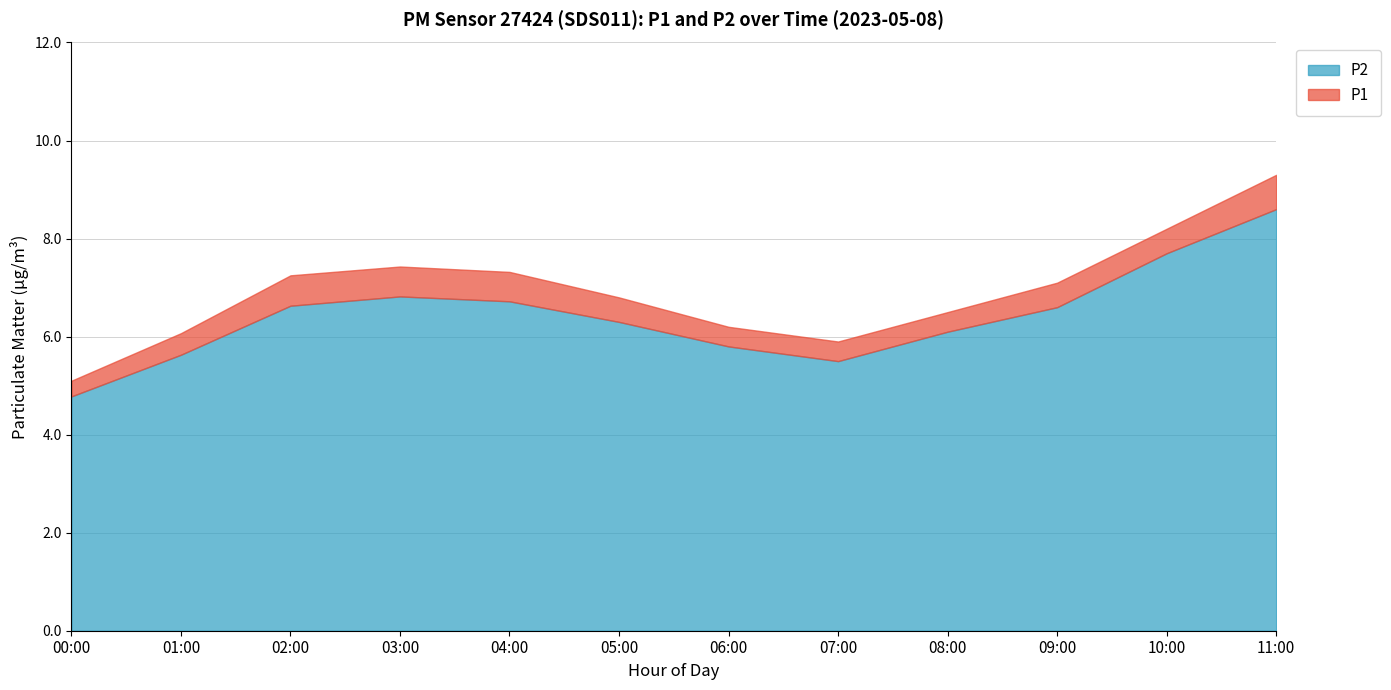

Which series has the largest total across all categories?

P1